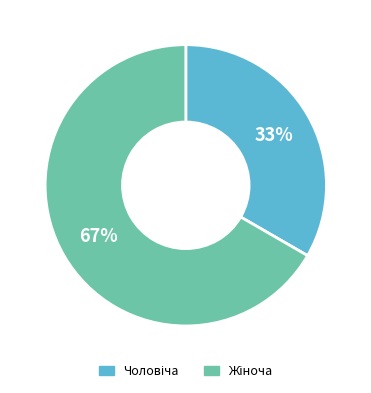

Does any single category account for the majority?

Yes